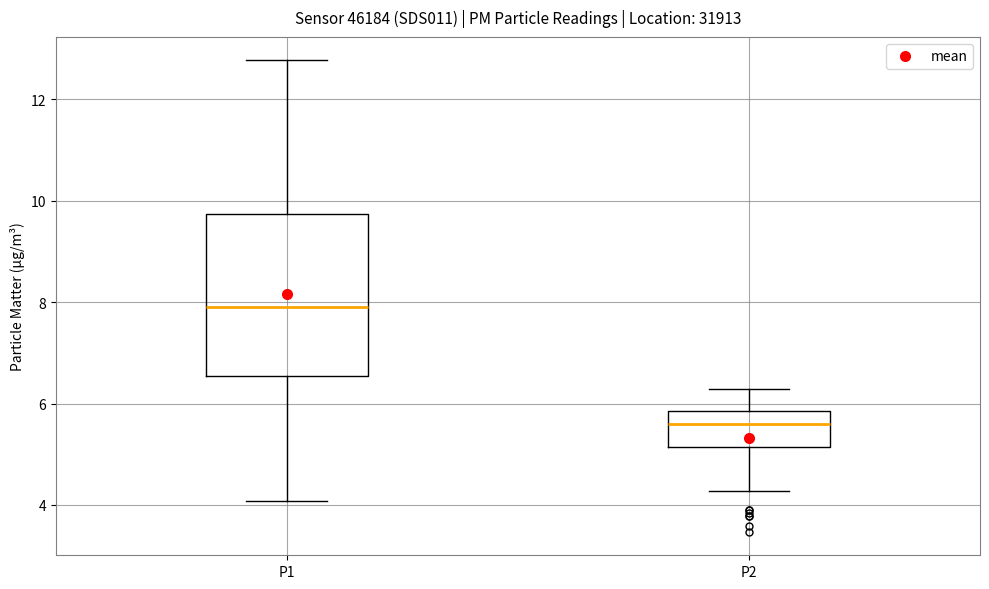

Comparing the boxes themselves (not the whiskers), which one is the tallest?

P1